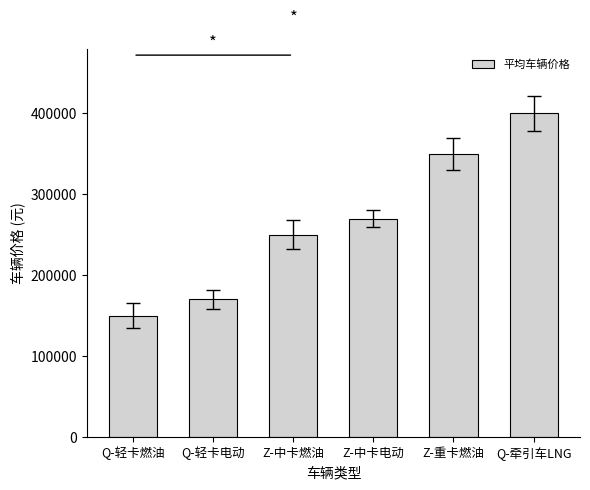

Which has a higher value, Z-中卡燃油 or Q-牵引车LNG?

Q-牵引车LNG